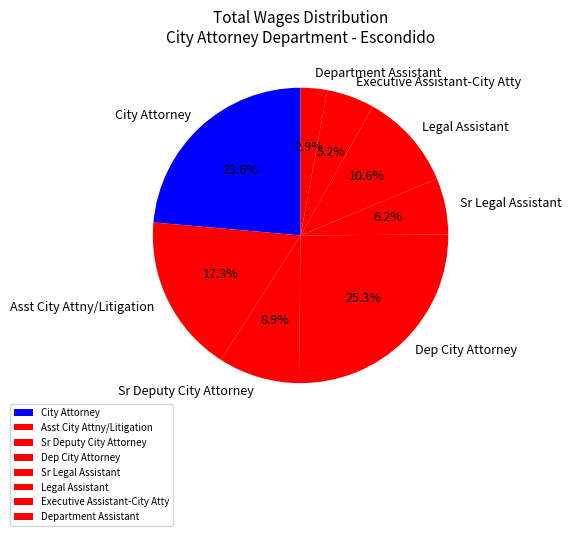

Count the number of slices in the pie.

8